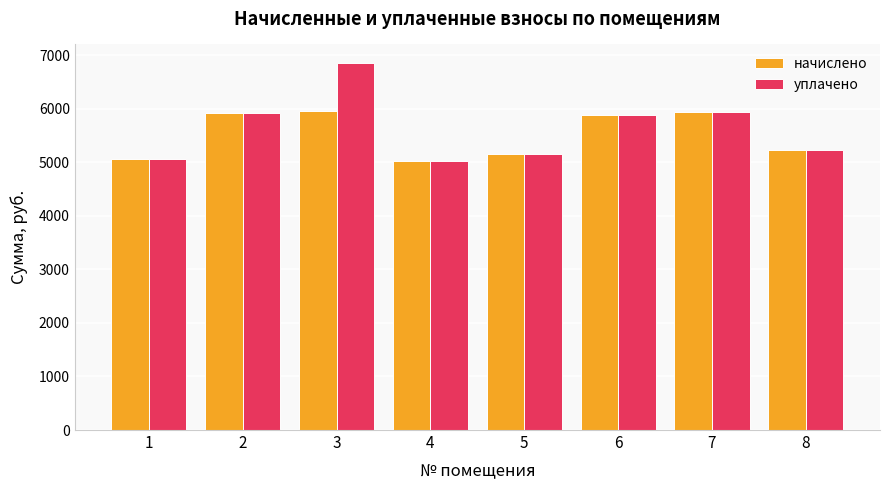

What is the minimum value for уплачено?

5022.7